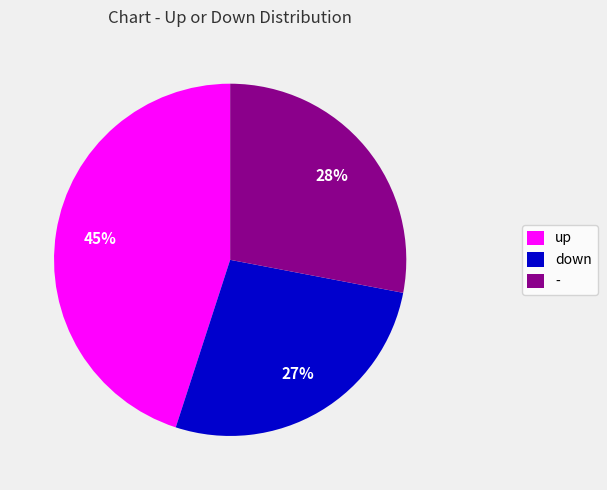

Does down account for over 50% of the chart?

No